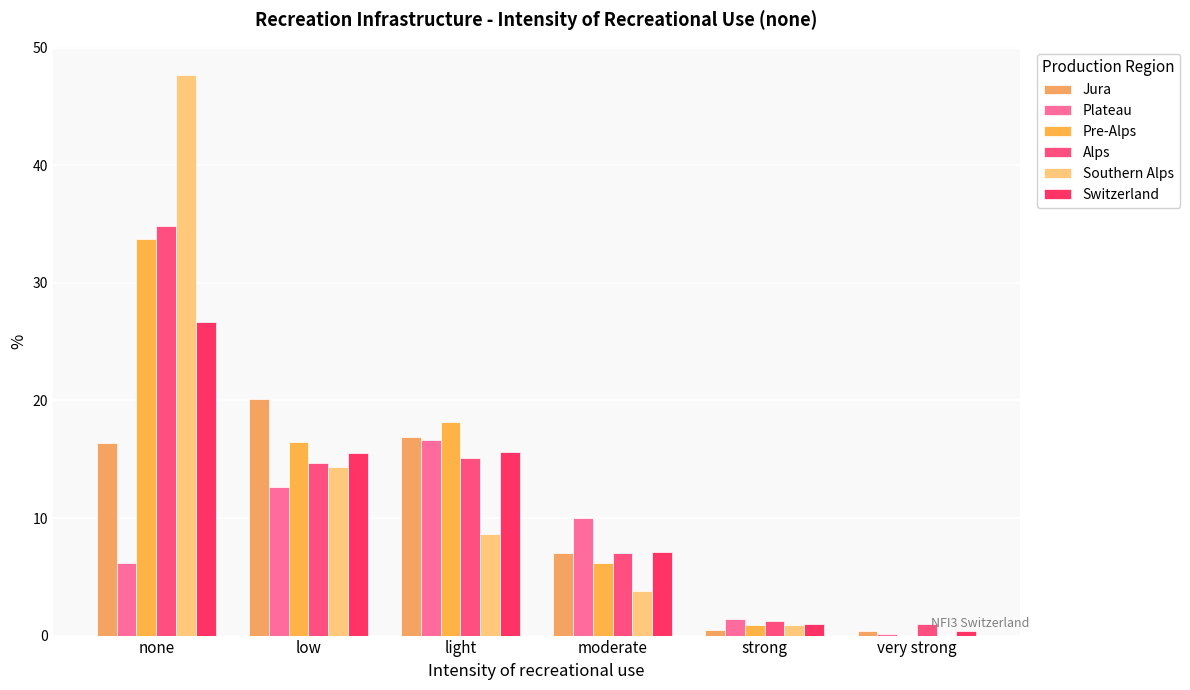

What is the difference between the second highest and second lowest values in the Southern Alps series?

13.4